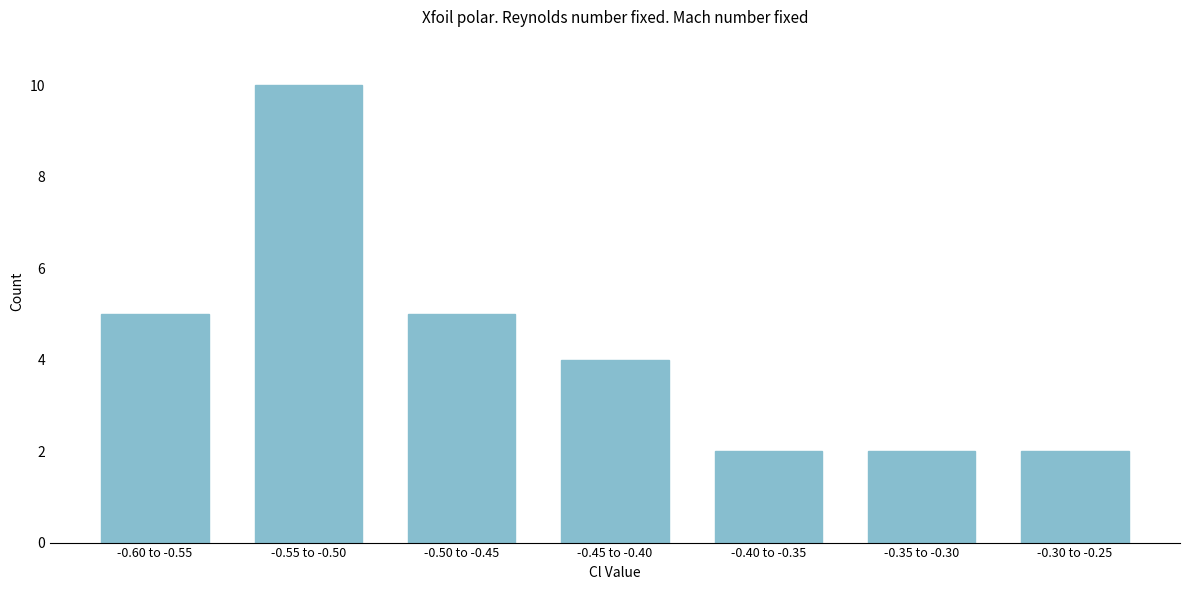

Reading right to left, extract all data points from this chart.

-0.30 to -0.25=2	-0.35 to -0.30=2	-0.40 to -0.35=2	-0.45 to -0.40=4	-0.50 to -0.45=5	-0.55 to -0.50=10	-0.60 to -0.55=5